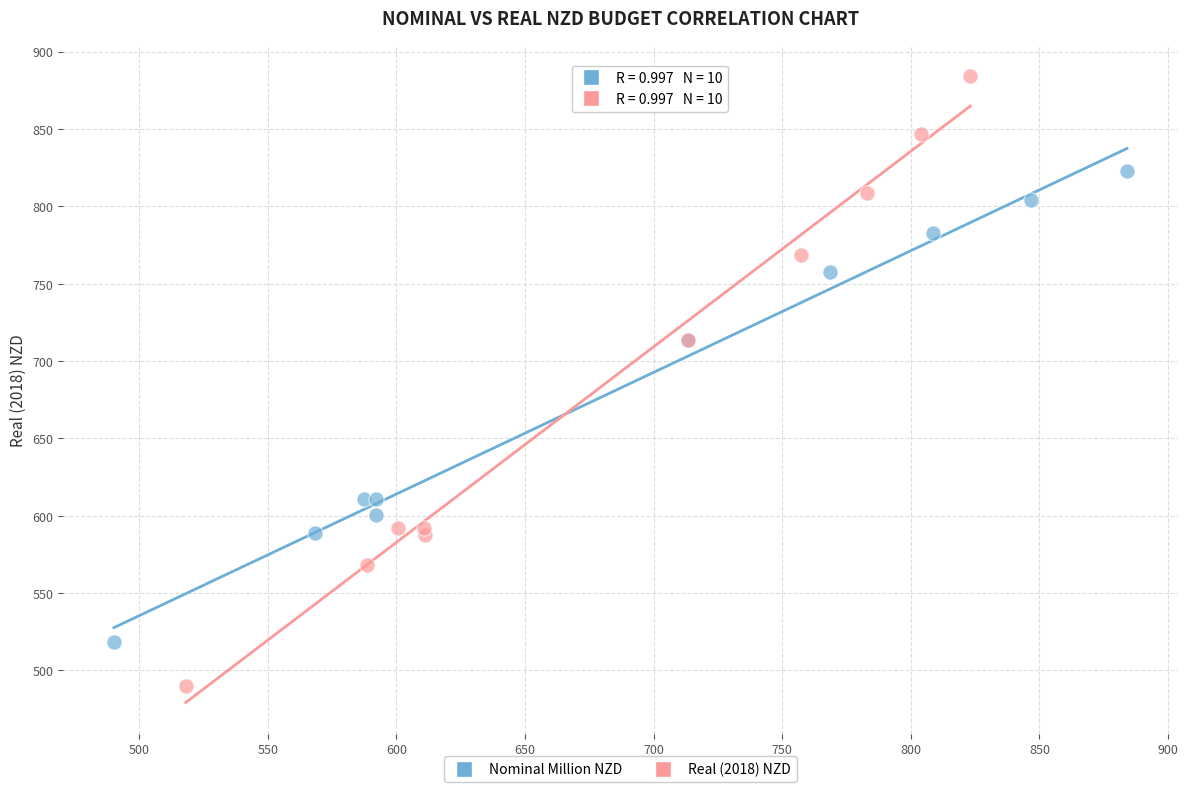

Which series contains the lowest Y value?

Real (2018) NZD